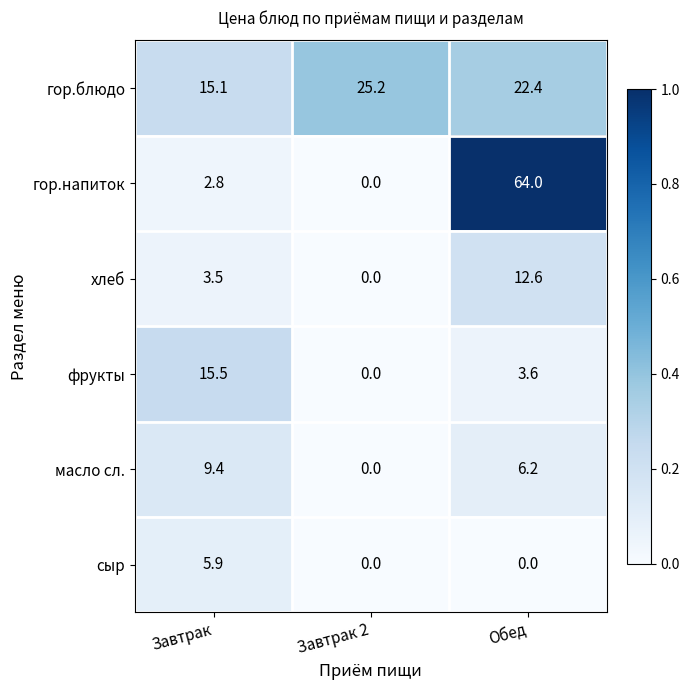

What is the difference between the maximum and minimum values in the хлеб series?

12.6